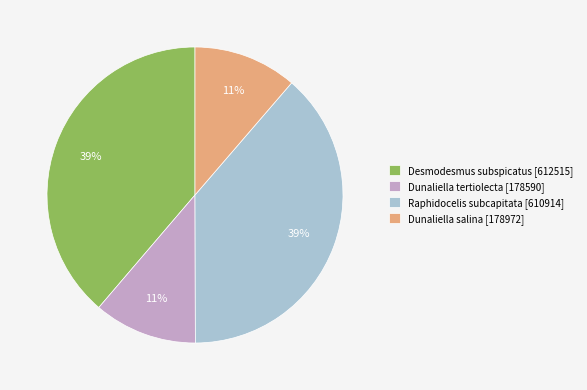

To the nearest percent, what is the average slice percentage?

25%